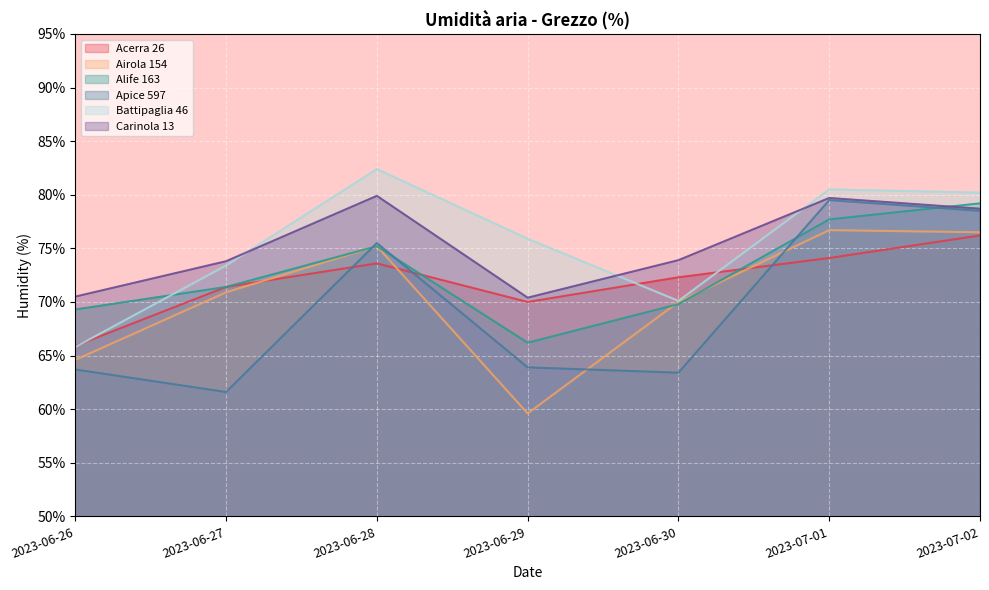

The Apice 597 series shows 40.4 at 2023-06-27. True or false?

False